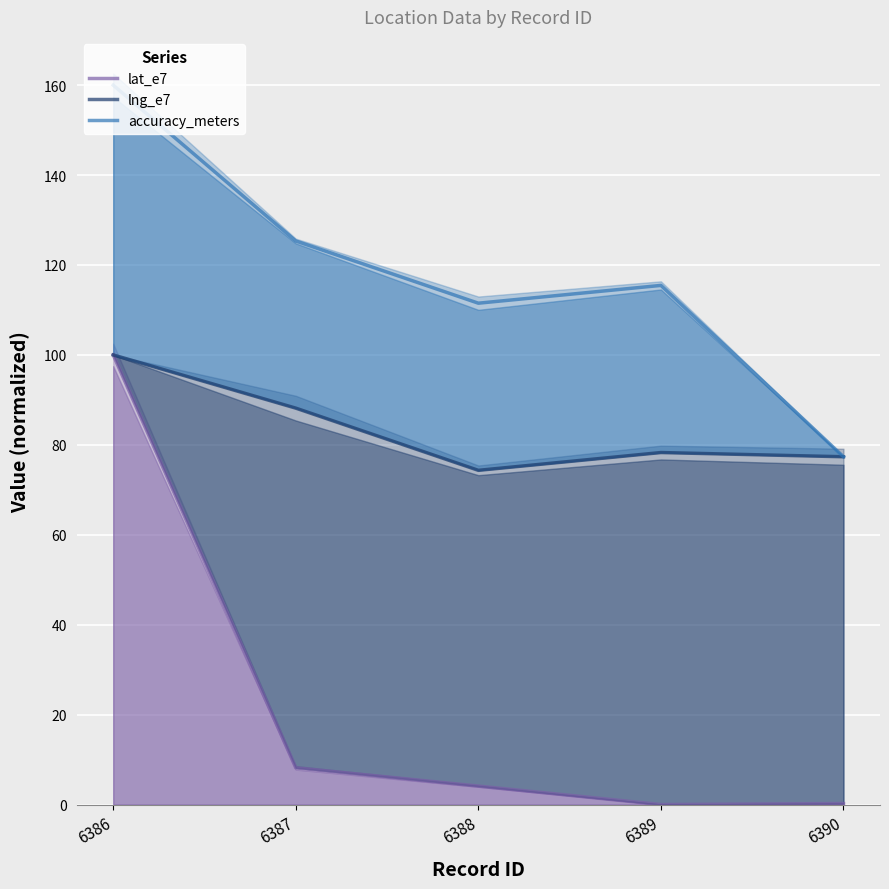

What is the difference between the highest and lowest values at 6389?

115.5